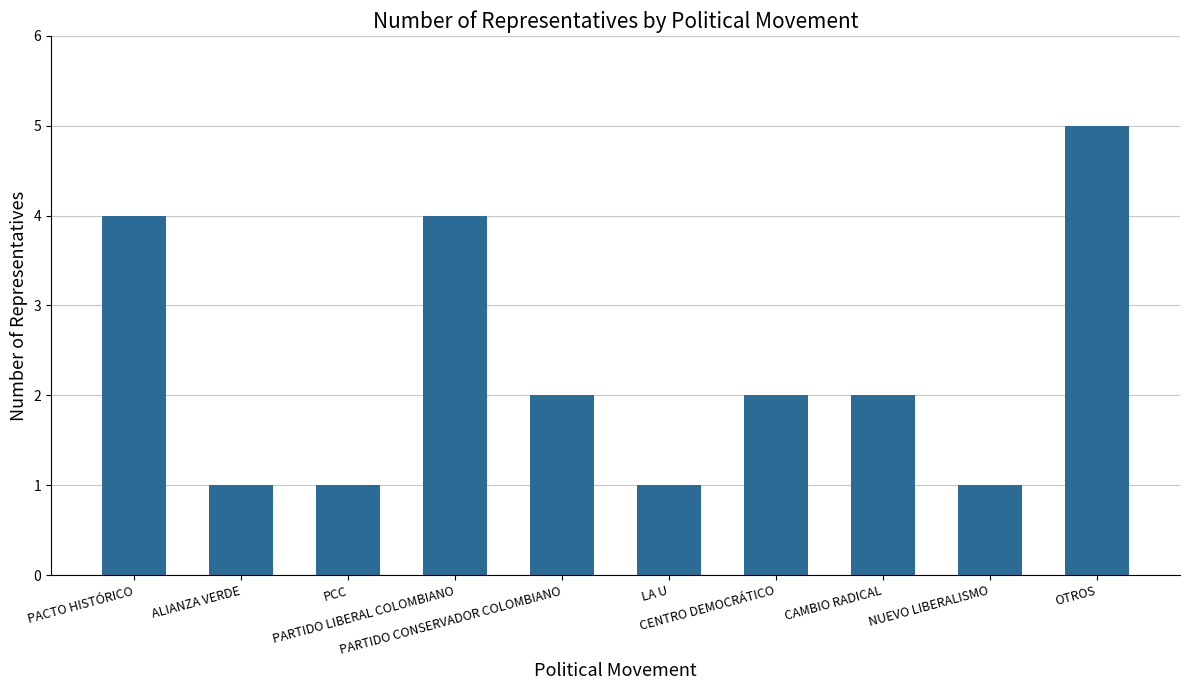

What is the difference between the second highest and minimum values?

3